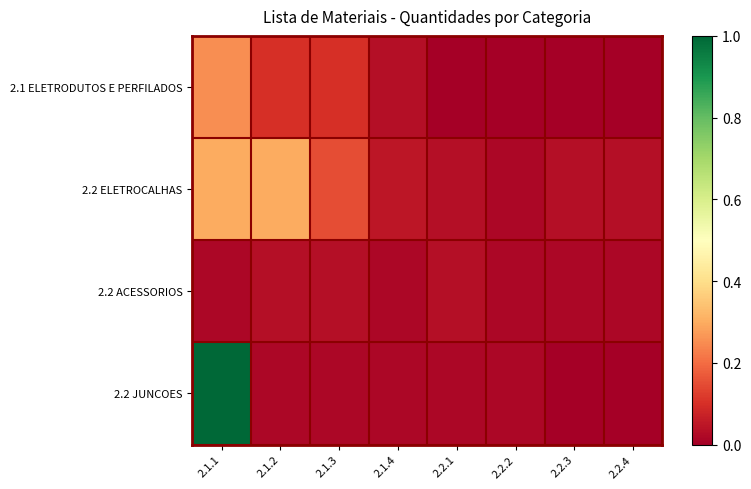

Reading left to right, extract all data points from this chart.

2.1 ELETRODUTOS E PERFILADOS: 2.1.1=0.2	2.1.2=0.1	2.1.3=0.1	2.1.4=0.0	2.2.1=0.0	2.2.2=0.0	2.2.3=0.0	2.2.4=0.0
2.2 ELETROCALHAS: 2.1.1=0.3	2.1.2=0.3	2.1.3=0.1	2.1.4=0.1	2.2.1=0.0	2.2.2=0.0	2.2.3=0.0	2.2.4=0.0
2.2 ACESSORIOS: 2.1.1=0.0	2.1.2=0.0	2.1.3=0.0	2.1.4=0.0	2.2.1=0.0	2.2.2=0.0	2.2.3=0.0	2.2.4=0.0
2.2 JUNCOES: 2.1.1=1.0	2.1.2=0.0	2.1.3=0.0	2.1.4=0.0	2.2.1=0.0	2.2.2=0.0	2.2.3=0.0	2.2.4=0.0